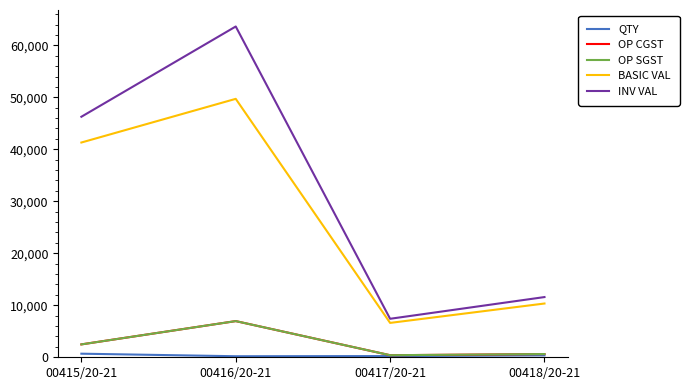

What is the sum of the QTY values at 00415/20-21 and 00416/20-21?

890.0